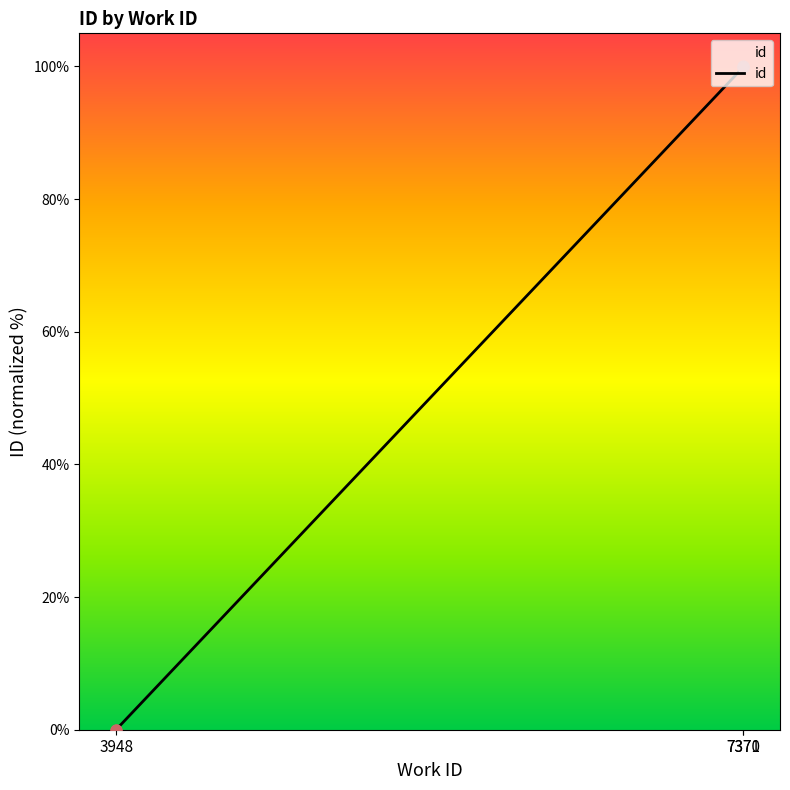

What is the change in value from 7371 to 3?

+0.1